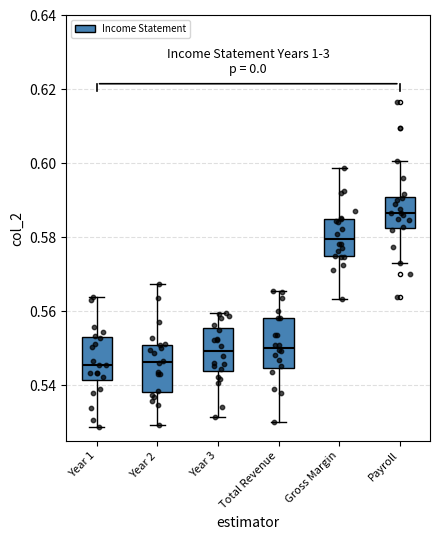

Where is the upper edge of the box for Year 2 on the y-axis? The values are not printed on the chart, so give them approximately, as read against the axis.

0.550